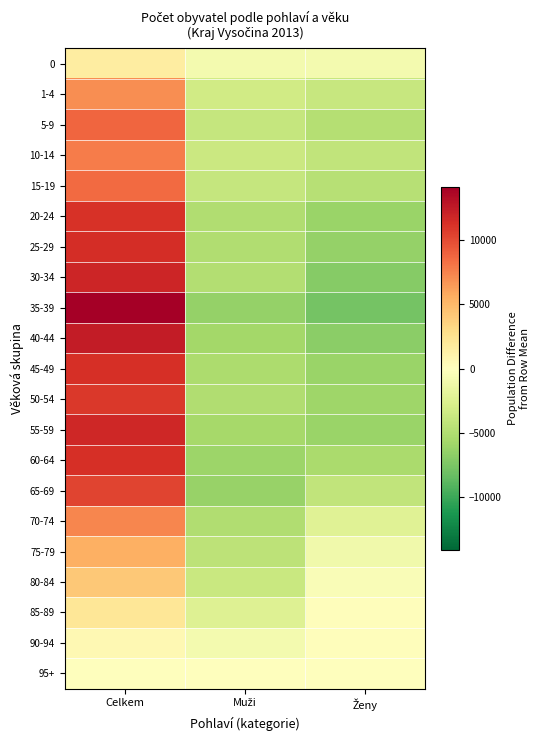

Rank the series at Ženy from highest to lowest value.

85-89, 90-94, 95+, 80-84, 0, 75-79, 70-74, 1-4, 65-69, 10-14, 15-19, 5-9, 60-64, 50-54, 55-59, 45-49, 20-24, 25-29, 40-44, 30-34, 35-39